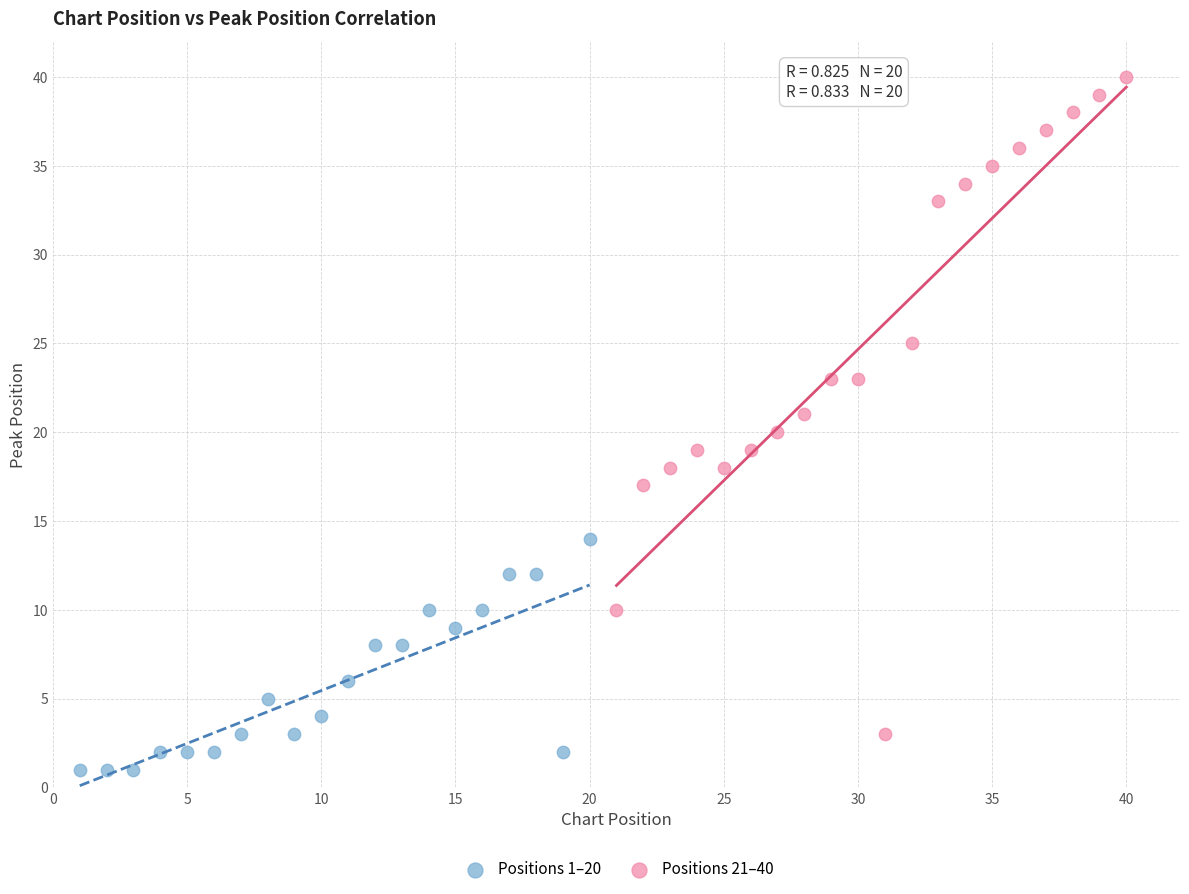

Which series reaches the minimum Y coordinate?

Positions 1–20